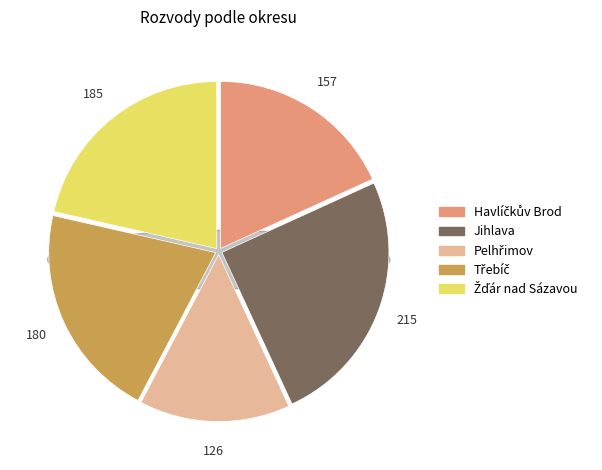

How many slices are in this pie chart?

5